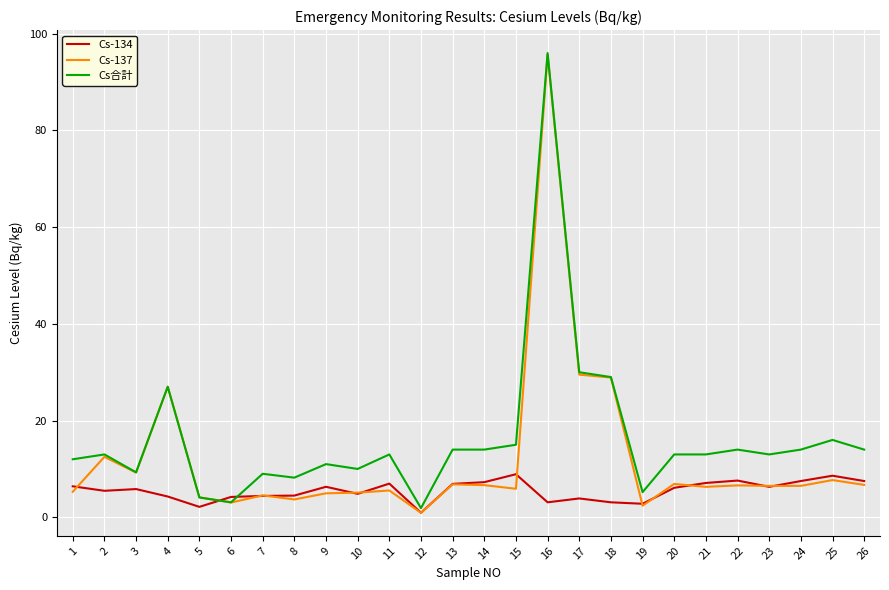

Between which two adjacent categories do Cs-134 and Cs-137 first intersect?

1 and 2